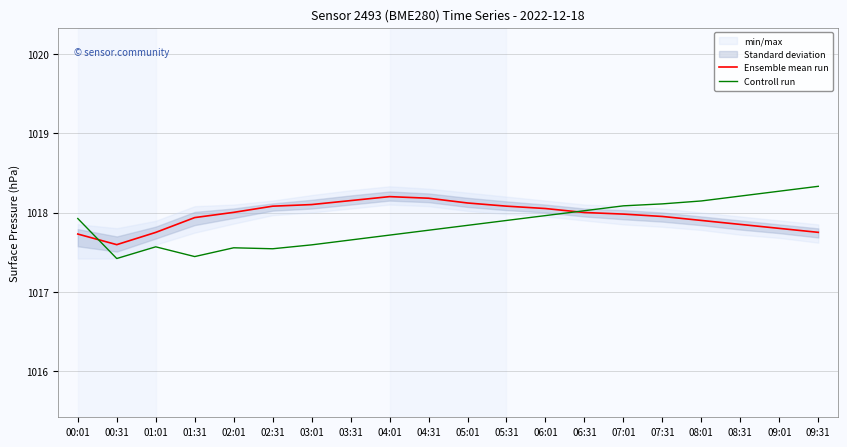

How many intersections are there between Ensemble mean run and Controll run?

2